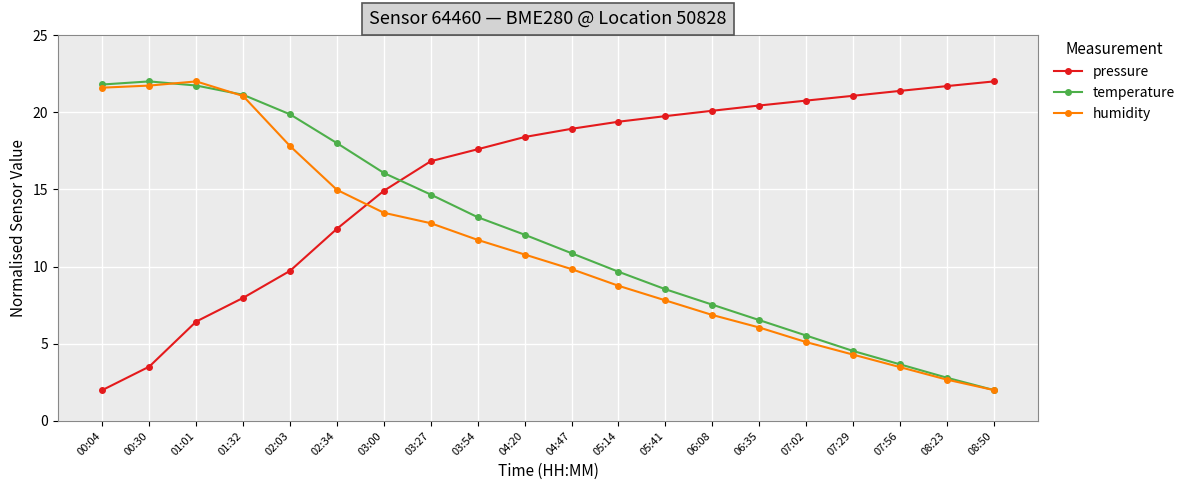

How many values in the temperature series exceed 12?

10